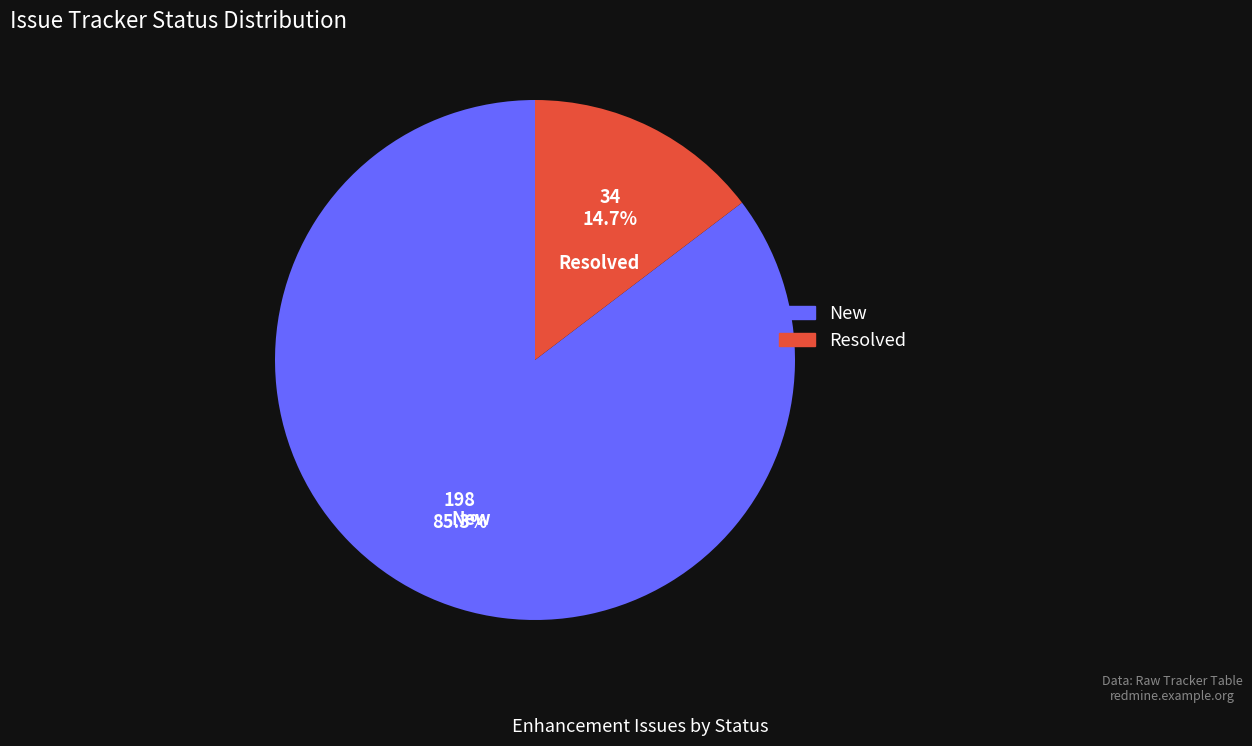

Does any single category account for the majority?

Yes